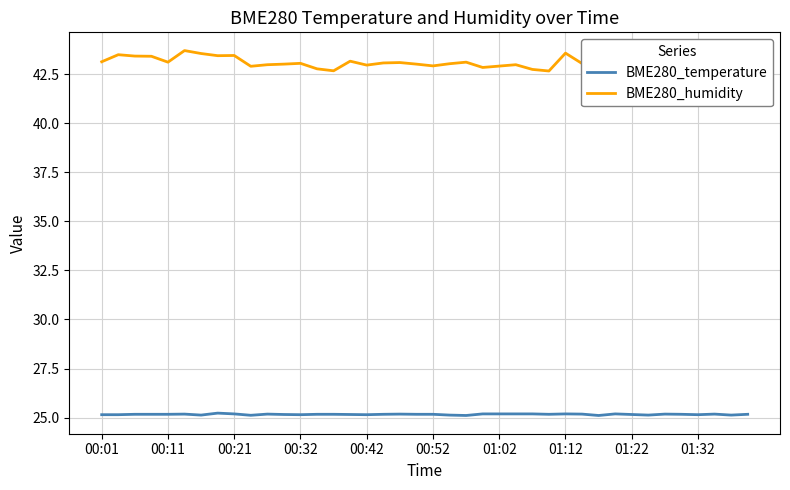

What is the total value across all series at 14?

67.8